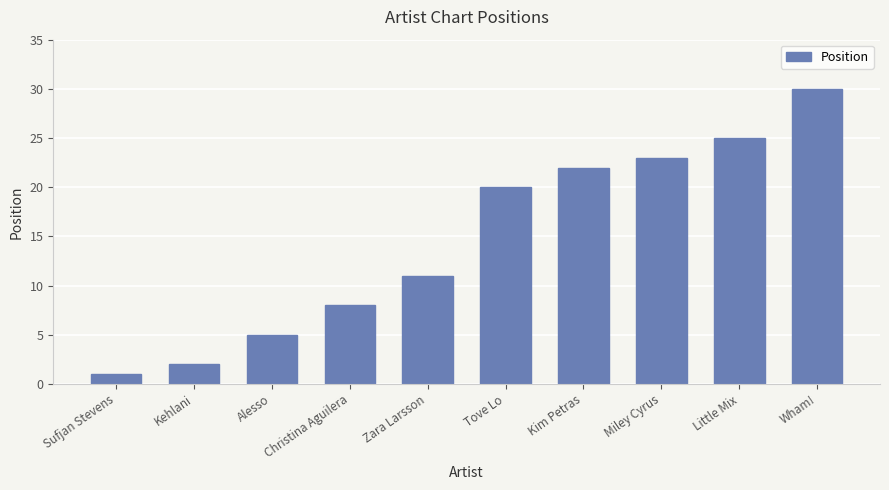

List the labels in order of value, smallest first.

Sufjan Stevens, Kehlani, Alesso, Christina Aguilera, Zara Larsson, Tove Lo, Kim Petras, Miley Cyrus, Little Mix, Wham!